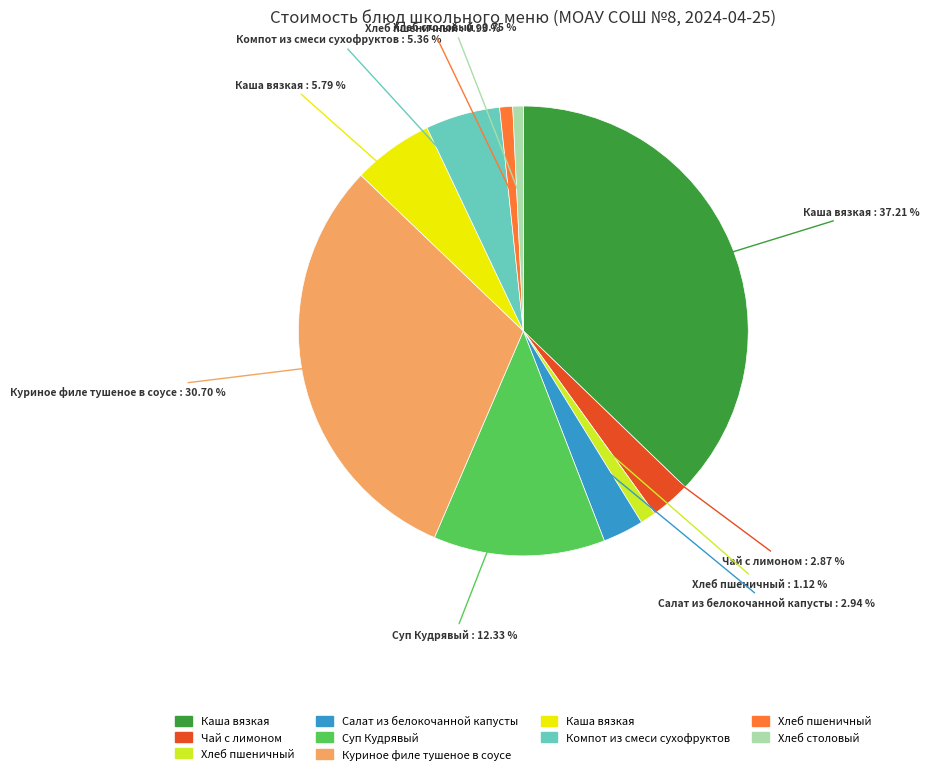

Is there any slice that represents more than half of the pie?

No